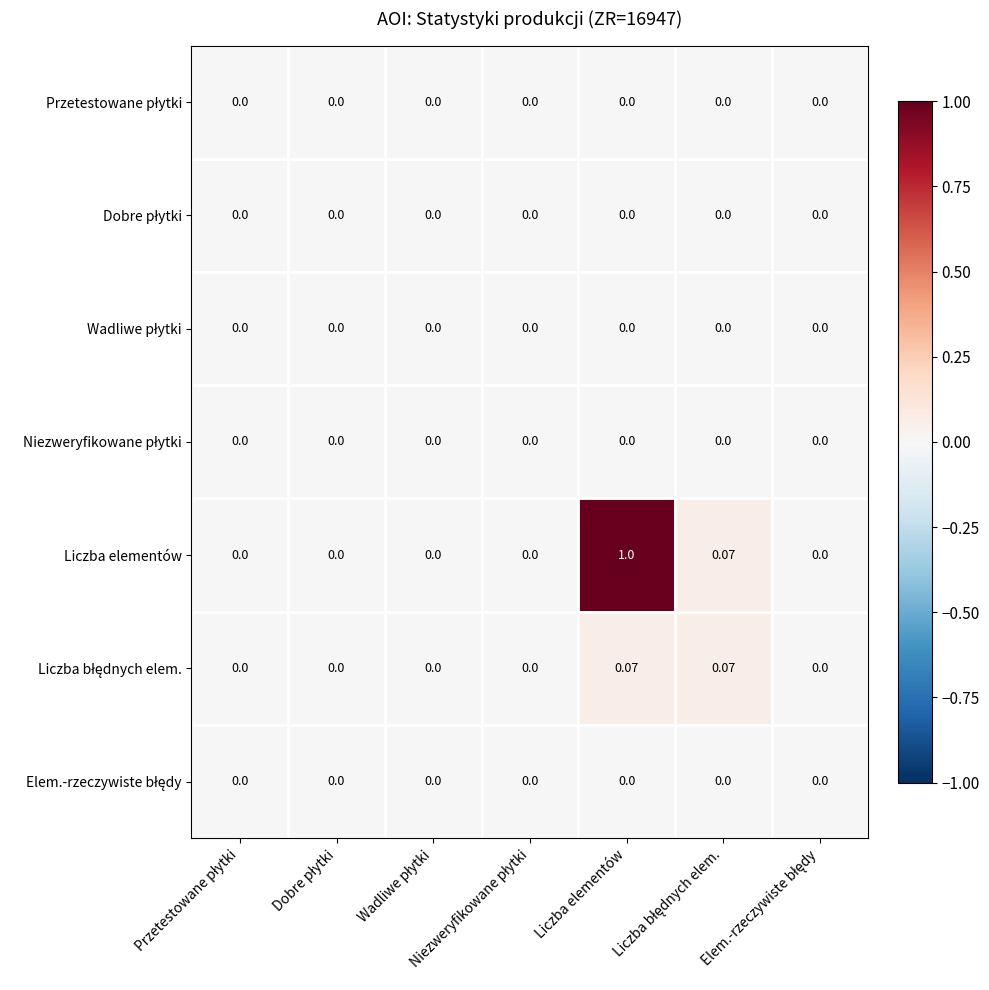

Which series has the largest range (max minus min)?

Liczba elementów